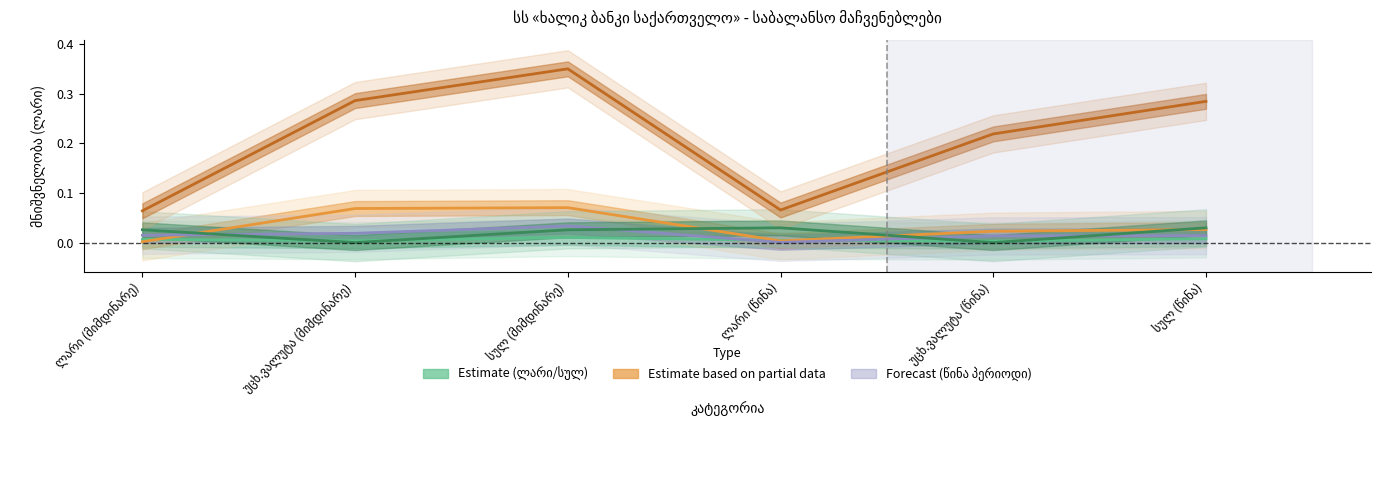

In წმინდა სესხები, how many points are lower than both neighbors (excluding endpoints)?

1